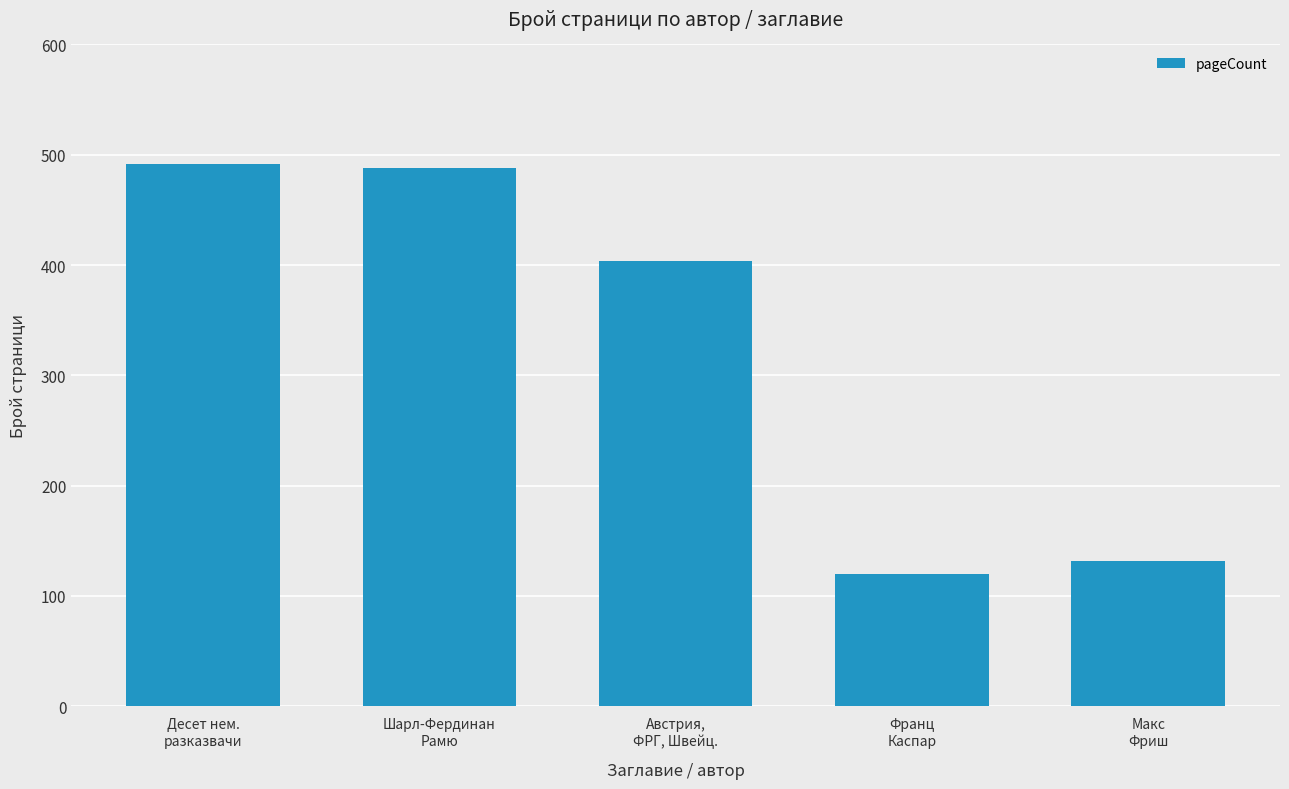

List the labels in order of value, largest first.

Десет нем.
разказвачи, Шарл-Фердинан
Рамю, Австрия,
ФРГ, Швейц., Макс
Фриш, Франц
Каспар